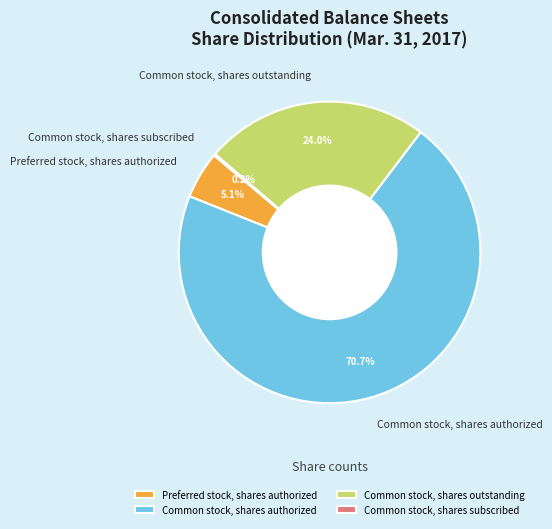

To the nearest percent, what is the combined percentage of Common stock, shares outstanding and Preferred stock, shares authorized?

29%